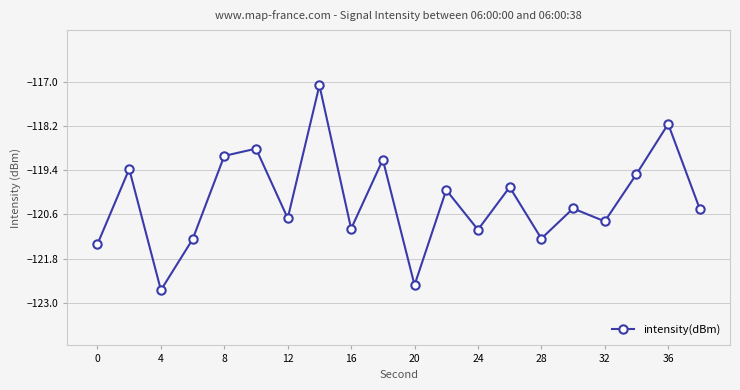

What is the minimum value shown in the chart?

-122.7